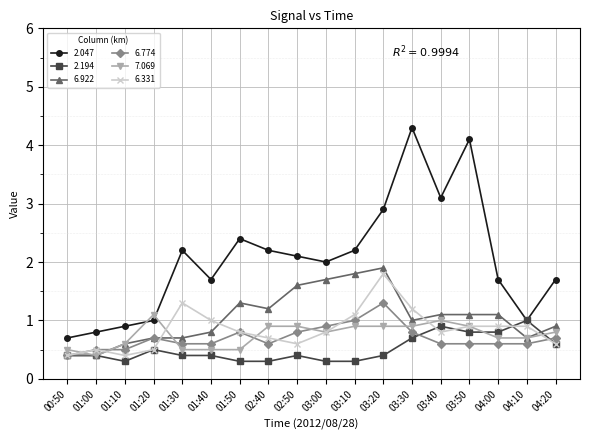

Reading left to right, list all the values displayed in this chart.

2.047: 0.7	0.8	0.9	1.0	2.2	1.7	2.4	2.2	2.1	2.0	2.2	2.9	4.3	3.1	4.1	1.7	1.0	1.7
2.194: 0.4	0.4	0.3	0.5	0.4	0.4	0.3	0.3	0.4	0.3	0.3	0.4	0.7	0.9	0.8	0.8	1.0	0.6
6.922: 0.4	0.4	0.6	0.7	0.7	0.8	1.3	1.2	1.6	1.7	1.8	1.9	1.0	1.1	1.1	1.1	0.7	0.9
6.774: 0.4	0.5	0.5	0.7	0.6	0.6	0.8	0.6	0.8	0.9	1.0	1.3	0.8	0.6	0.6	0.6	0.6	0.7
7.069: 0.5	0.4	0.6	1.1	0.5	0.5	0.5	0.9	0.9	0.8	0.9	0.9	0.9	1.0	0.9	0.7	0.7	0.8
6.331: 0.4	0.5	0.4	0.5	1.3	1.0	0.8	0.7	0.6	0.8	1.1	1.8	1.2	0.8	0.9	0.9	0.9	0.6